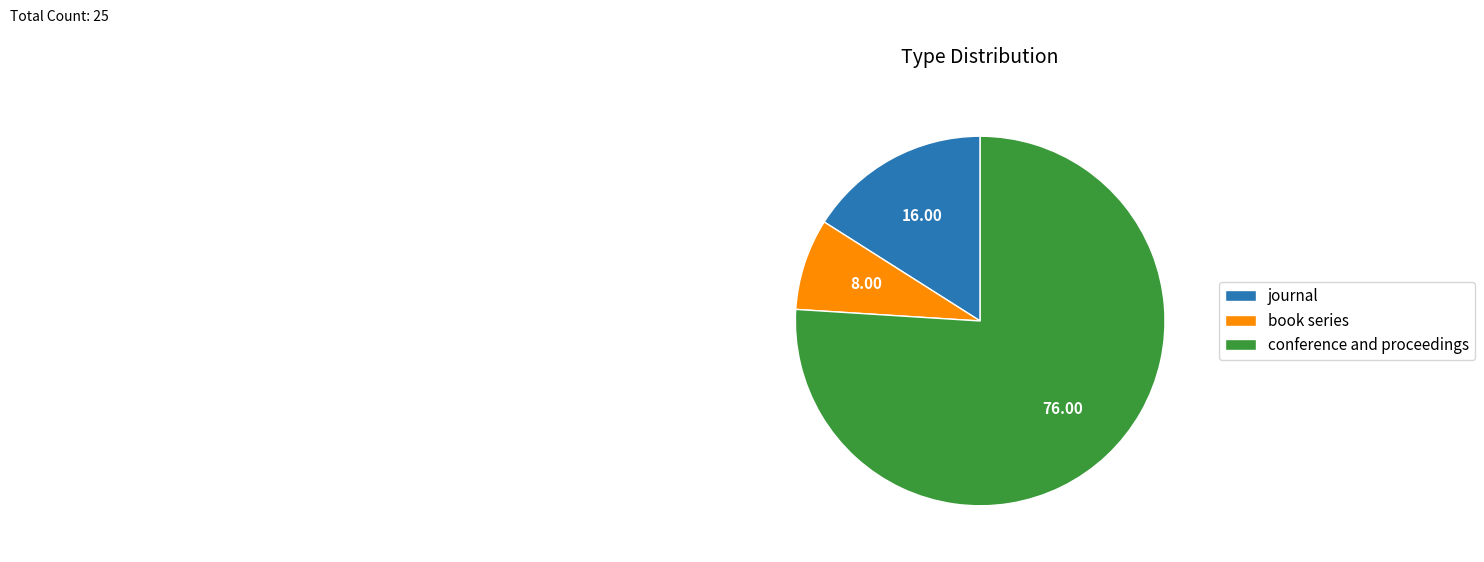

Which category has the smallest portion of the pie?

book series